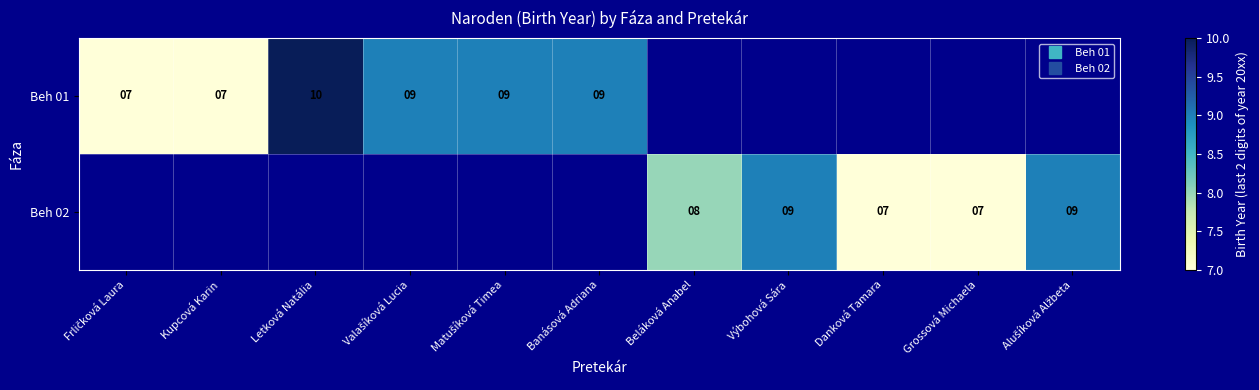

Which has a higher value, Kupcová Karin or Letková Natália?

Letková Natália